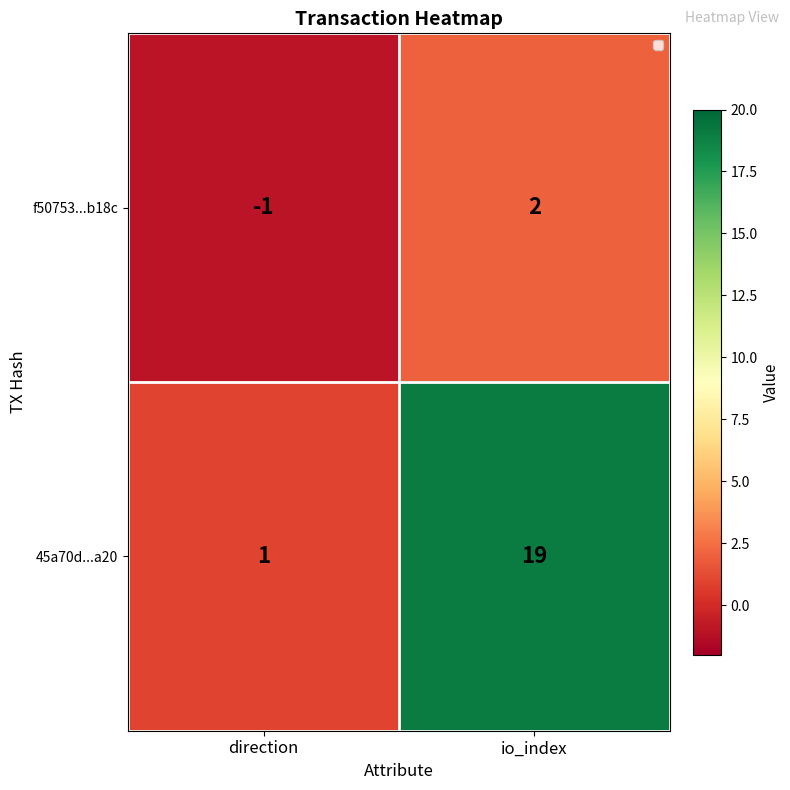

Count the number of categories in the chart.

2